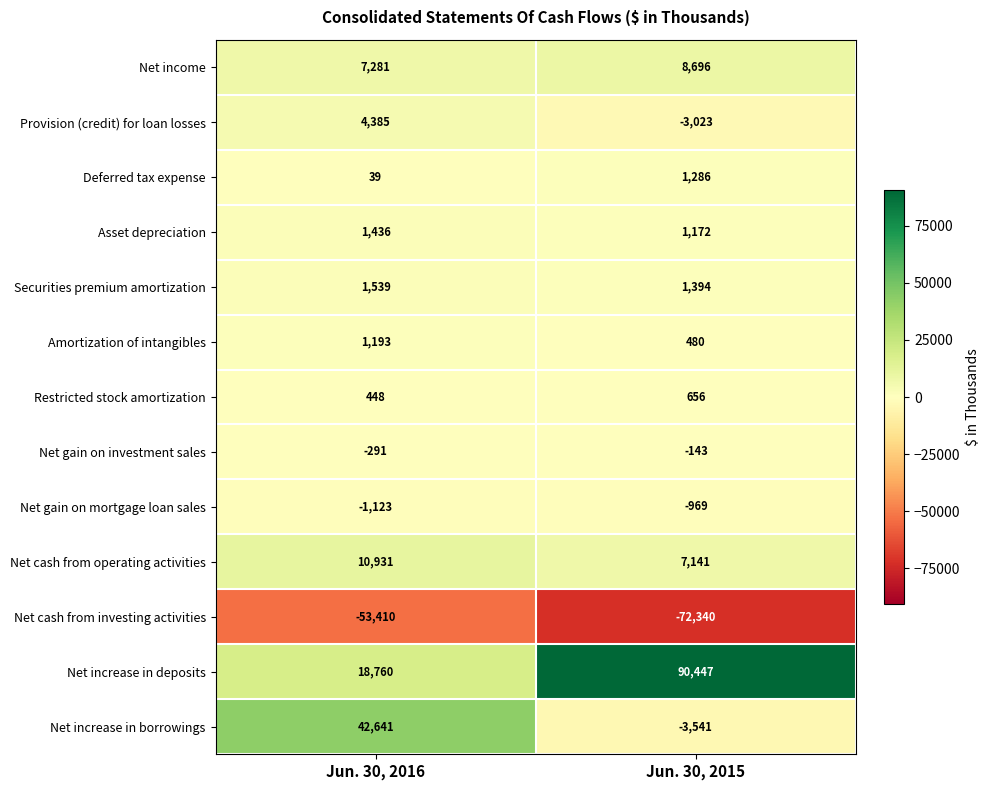

What is the minimum value shown in the chart?

-72340